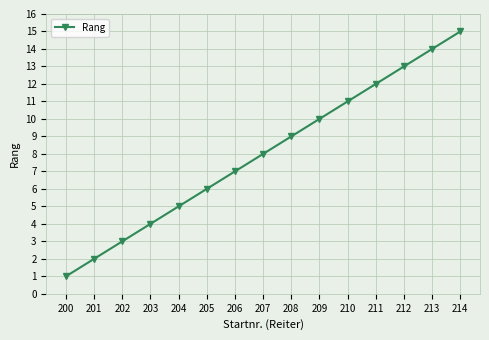

At which category does the chart reach its peak across all series?

214